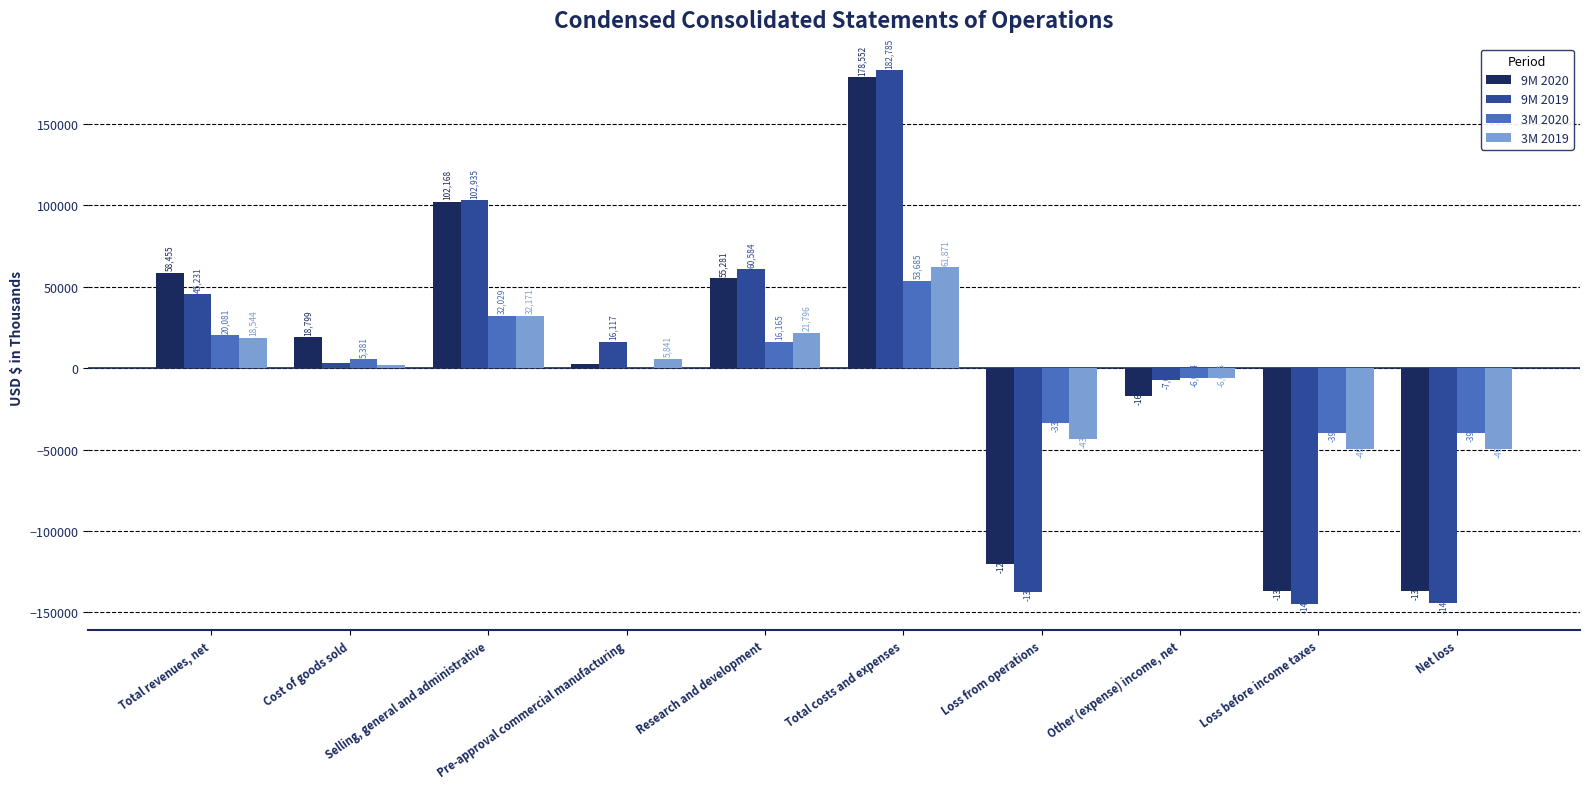

What is the highest value of the 9M 2019 series?

182785